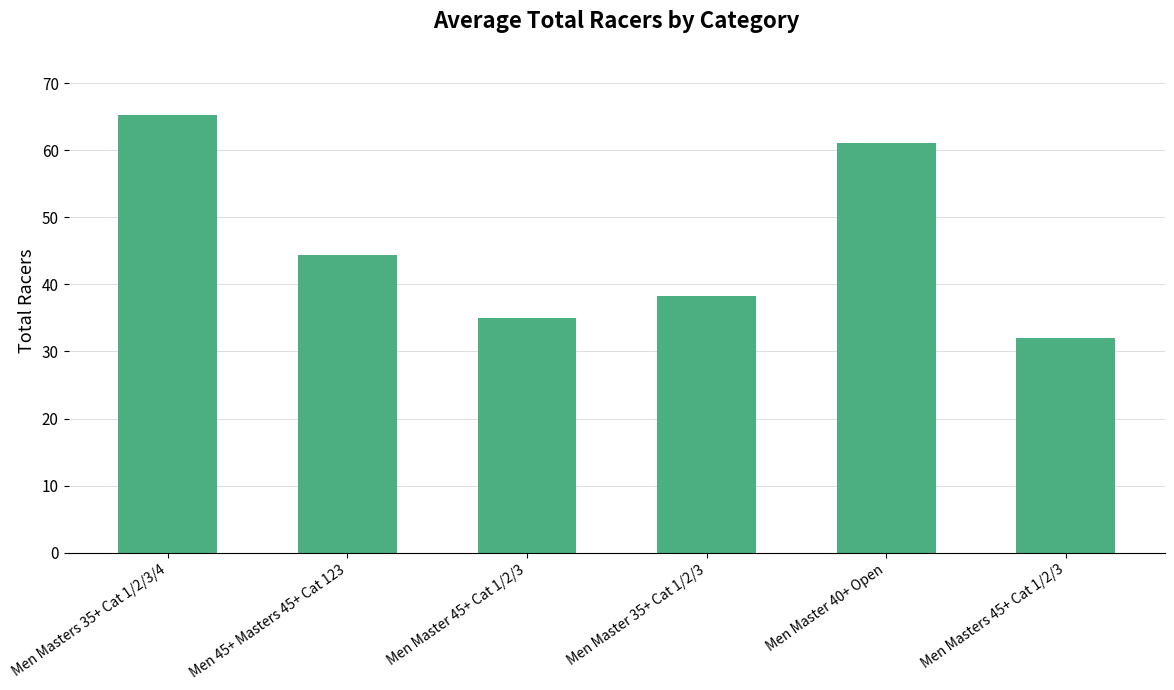

What position from the right is Men Master 40+ Open?

2